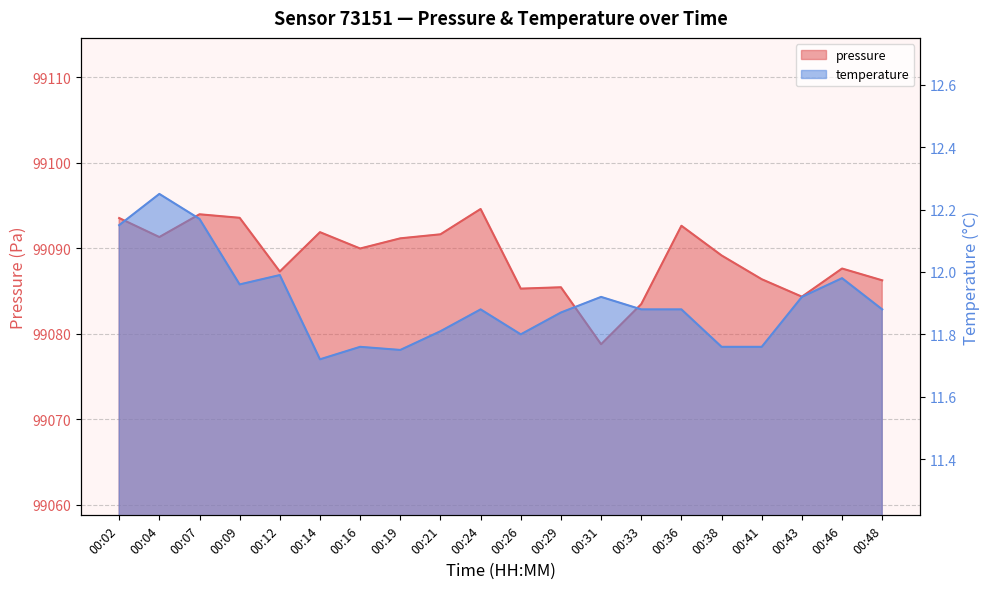

Rank the series by their maximum value, from lowest to highest.

temperature, pressure